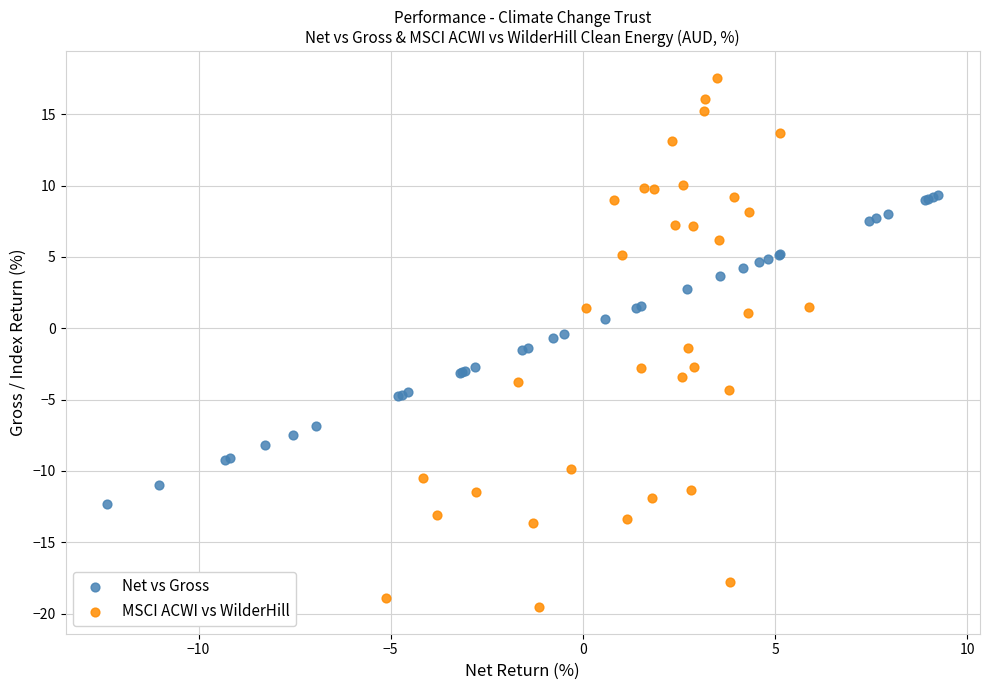

Which series contains the lowest Y value?

MSCI ACWI vs WilderHill